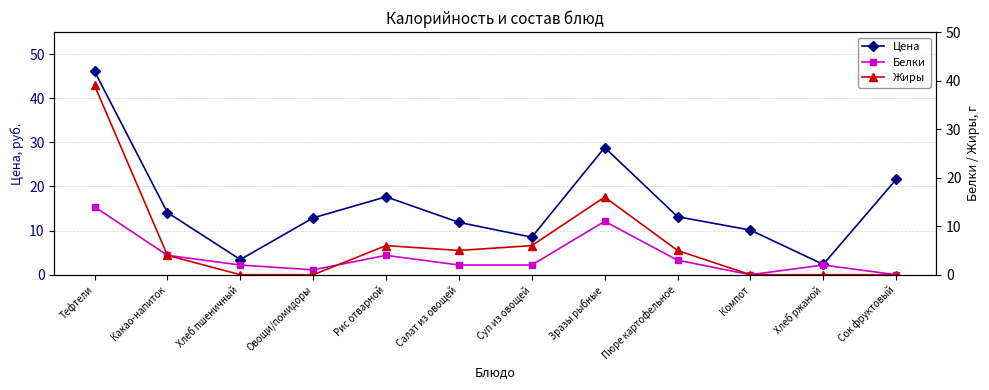

How many data points in Белки are less than 2?

3